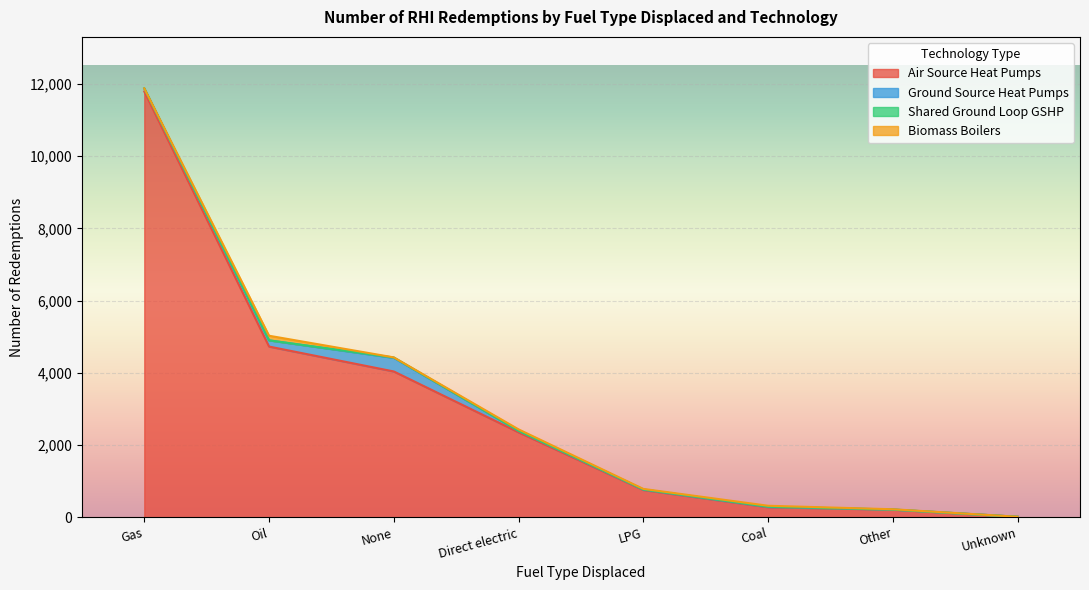

What is the label of the 5th point from the left?

LPG